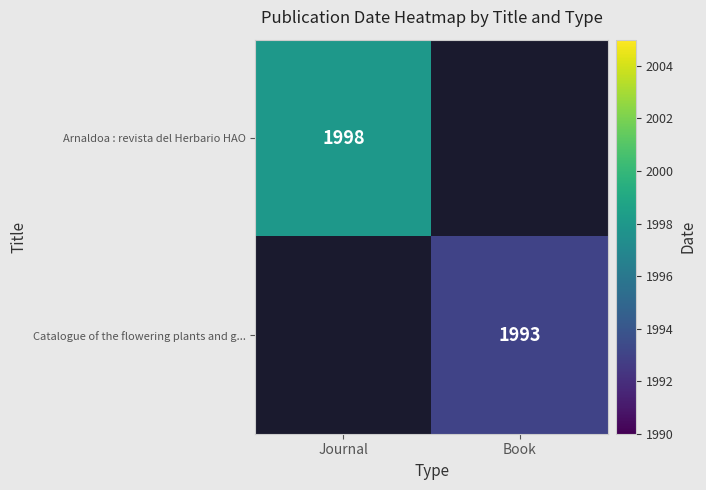

True or false: Catalogue of the flowering plants and g... has a value of 2709 at Book.

False